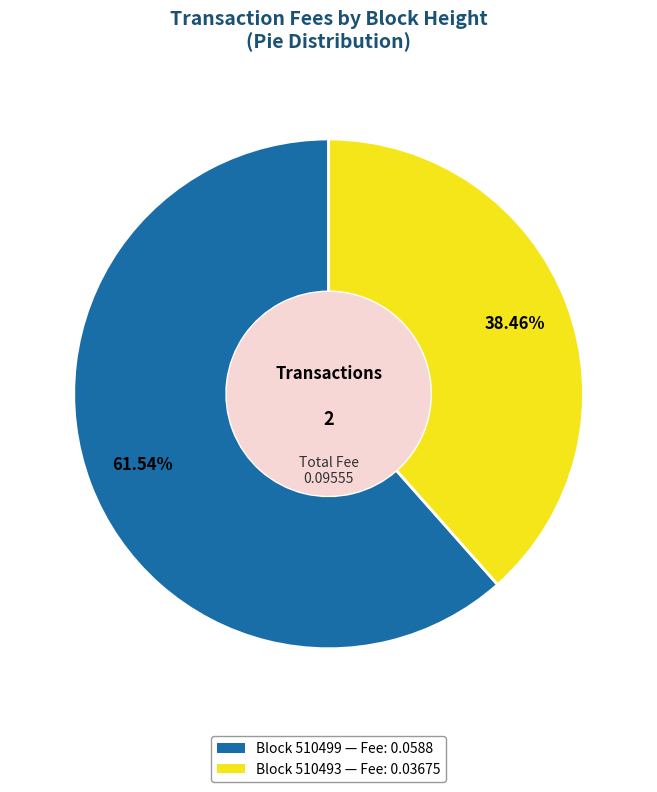

Is there a majority slice in this chart?

Yes